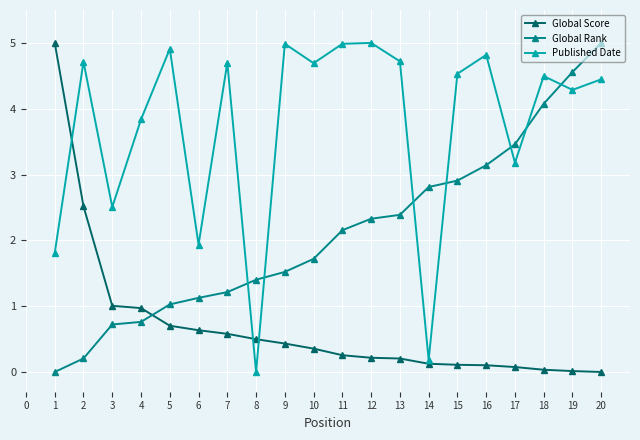

Which series changed the most between 5 and 16?

Global Rank